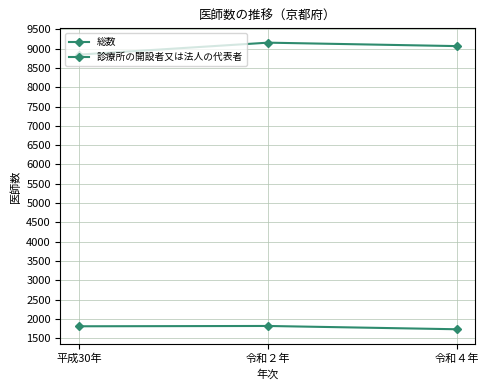

At which label does 総数 reach its minimum?

平成30年